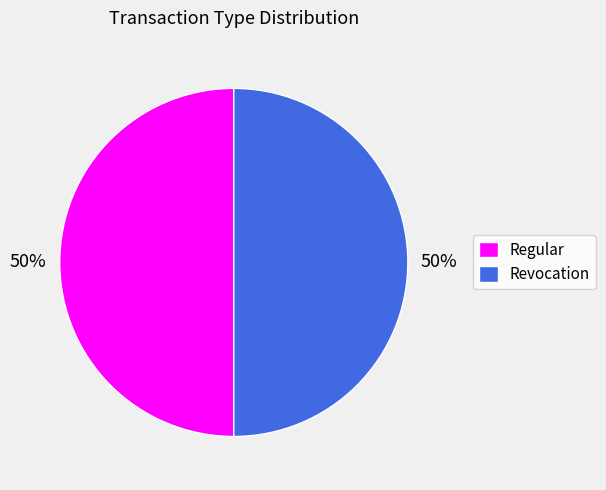

Combined, do Revocation and Regular account for over 50%?

Yes